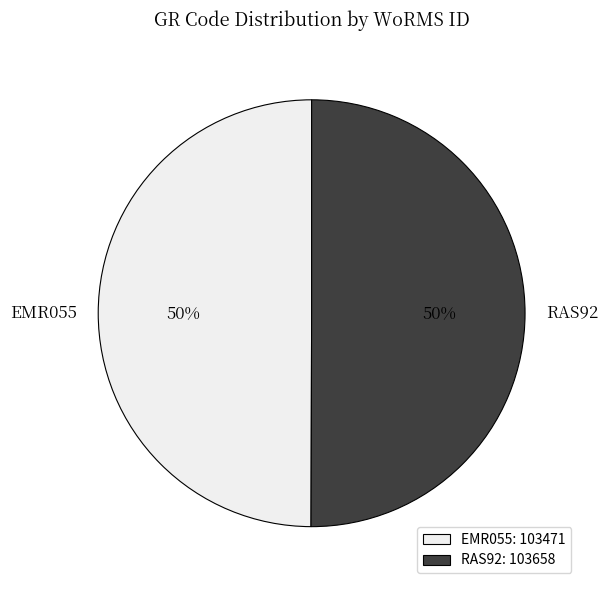

Is the sum of EMR055 and RAS92 greater than half?

Yes